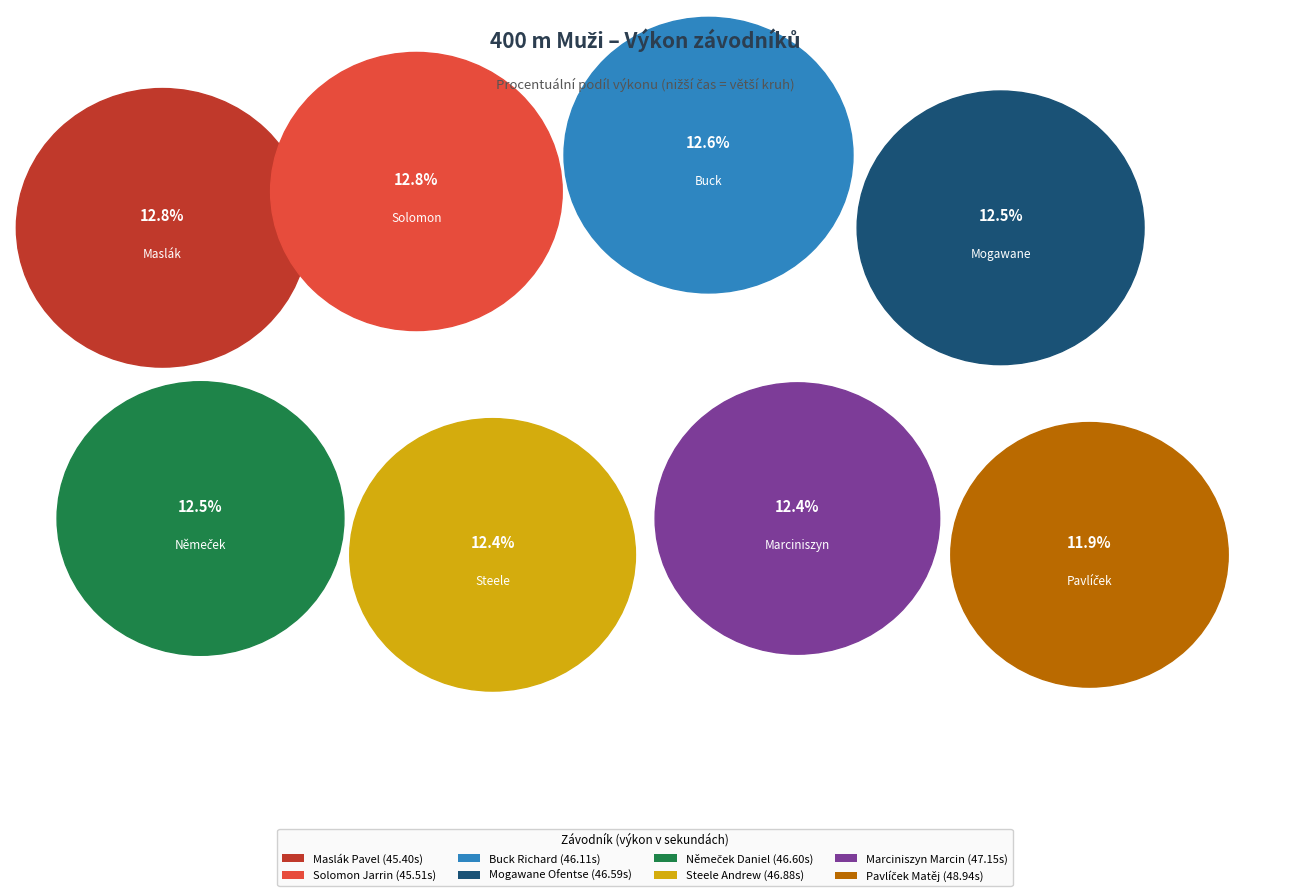

Approximately how many times larger is the value at Solomon Jarrin compared to Němeček Daniel?

1.0